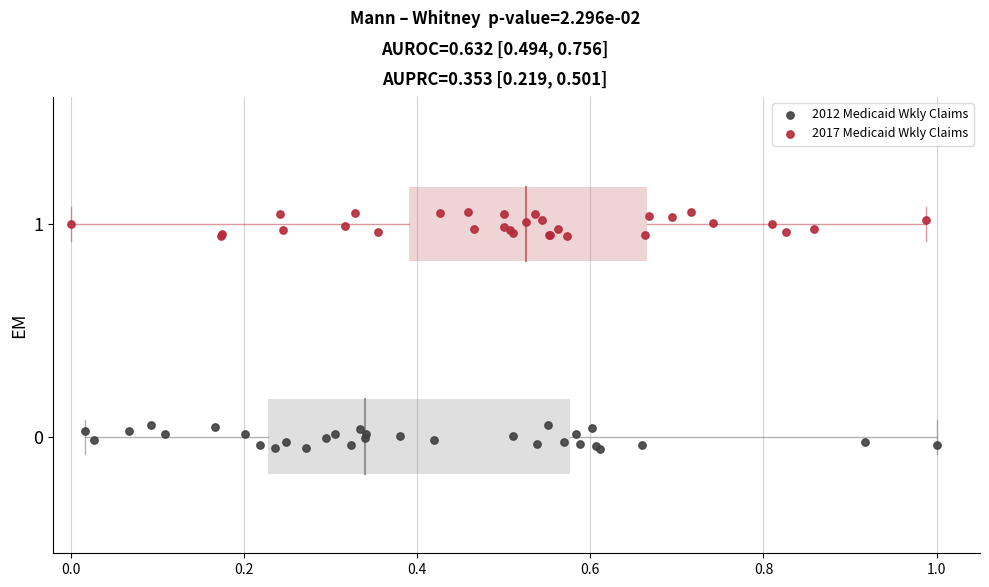

Which series contains the highest Y value?

2017 Medicaid Wkly Claims